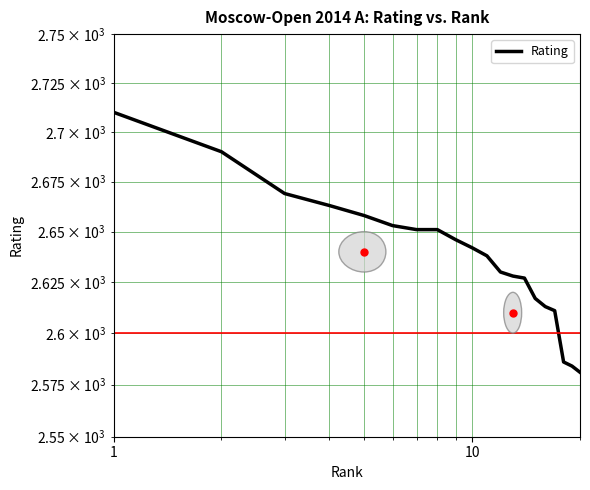

The value at 10 is 4669. True or false?

False